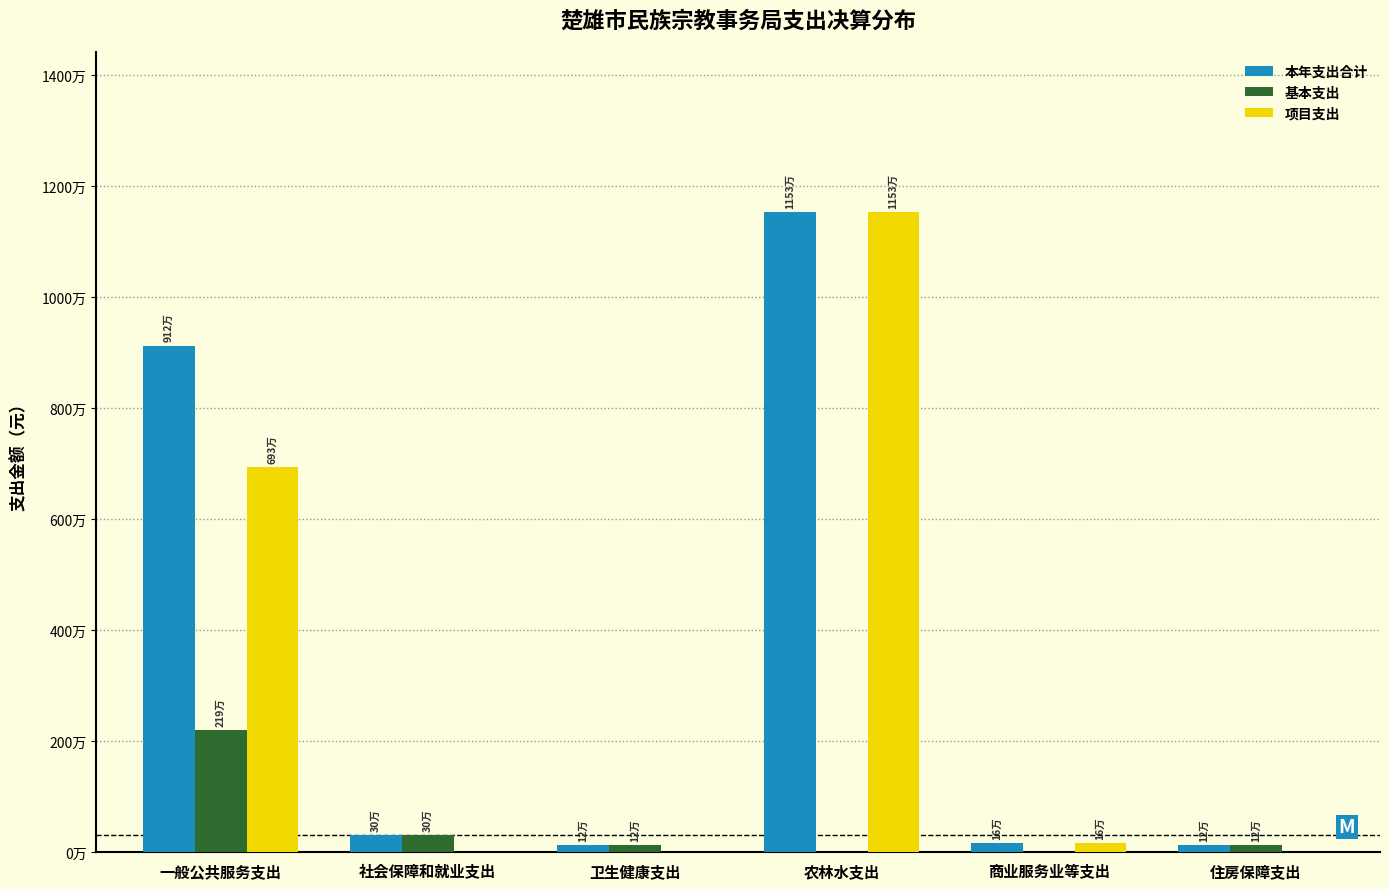

What are all the series names shown in the legend?

本年支出合计, 基本支出, 项目支出